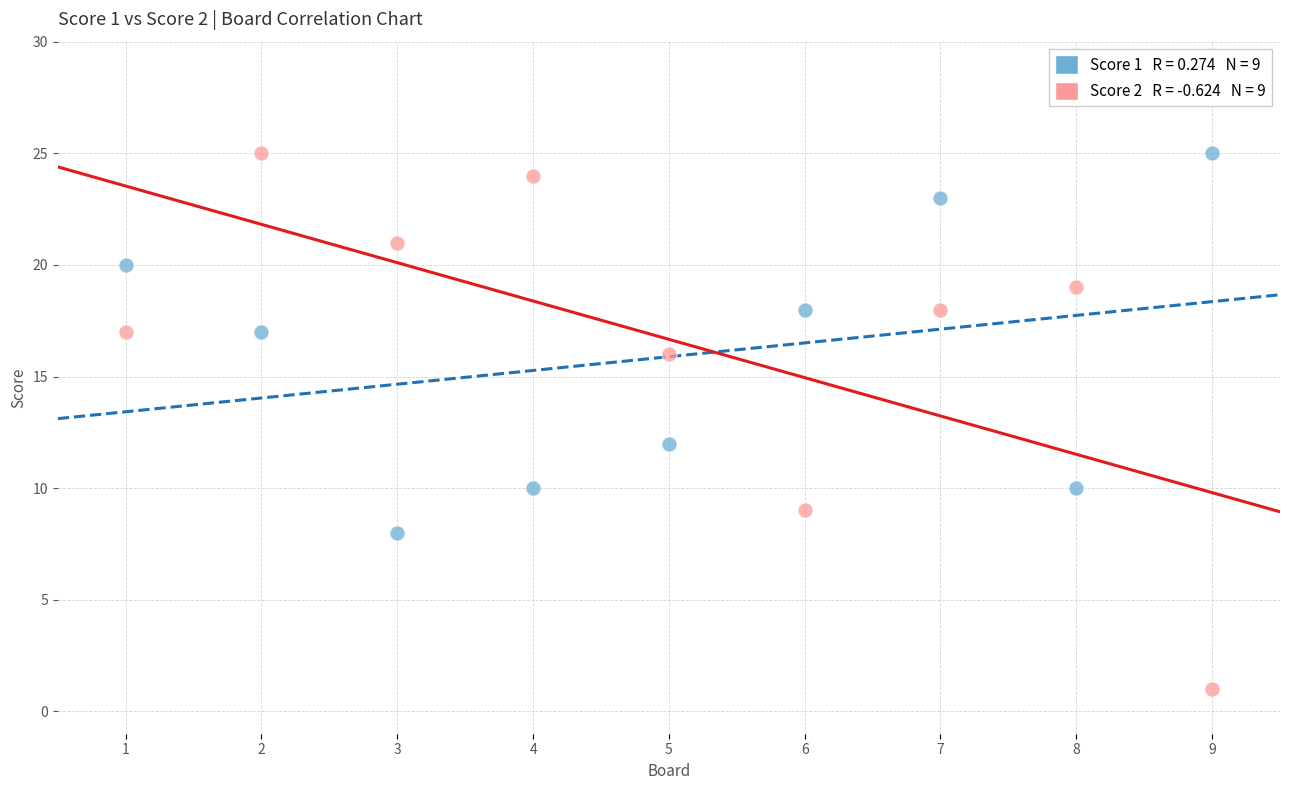

Across all series, what Y value is closest to 13?

12